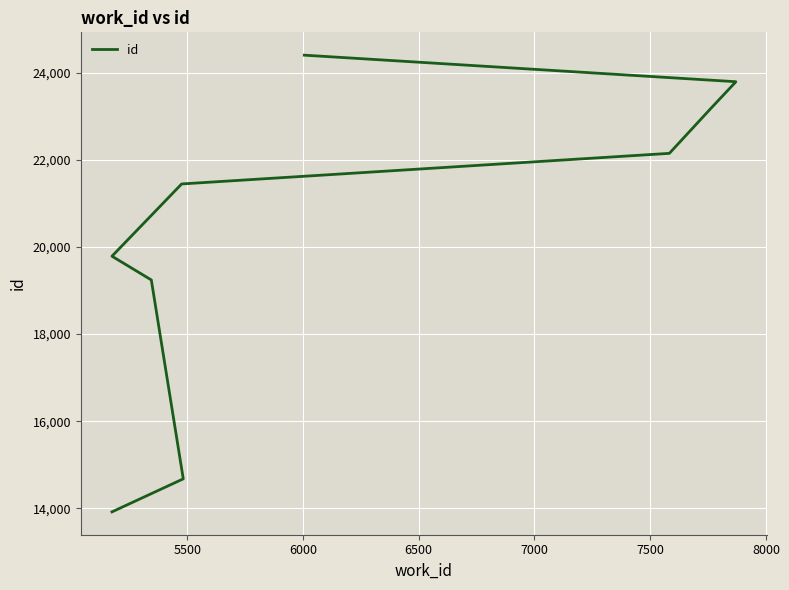

What is the ratio of the value at 5500 to the value at 6500?

0.7